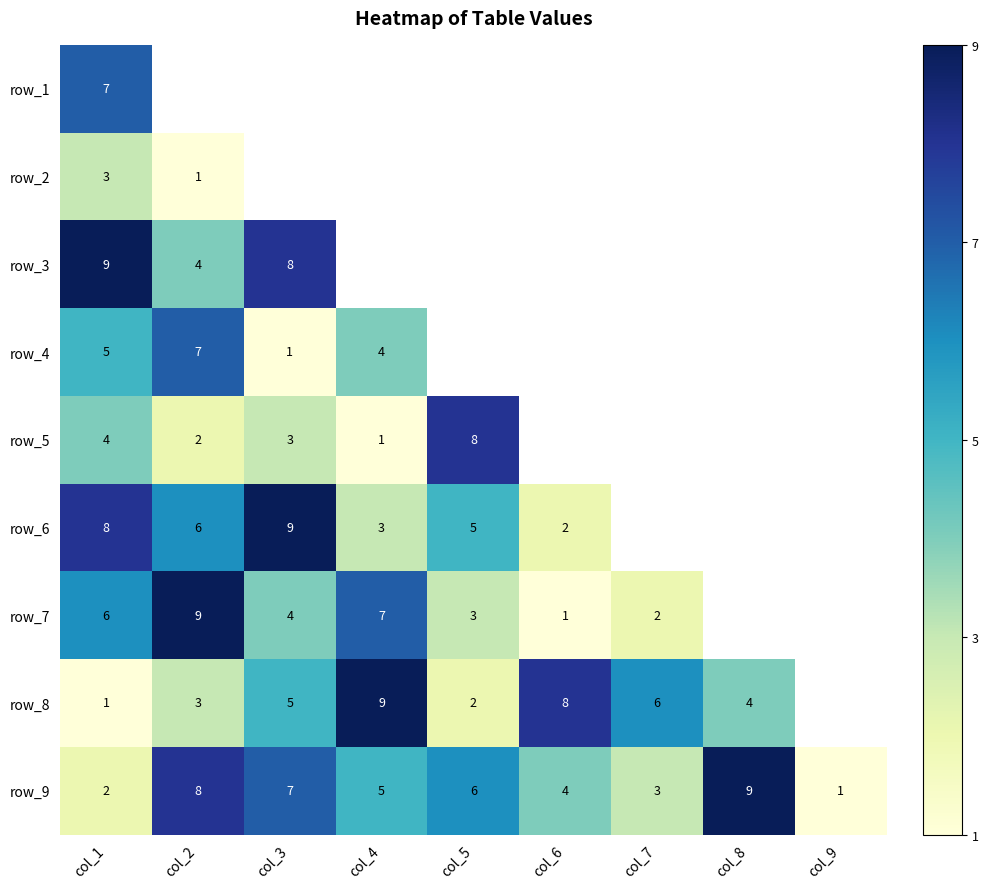

The row_9 series shows 4 at col_7. True or false?

False